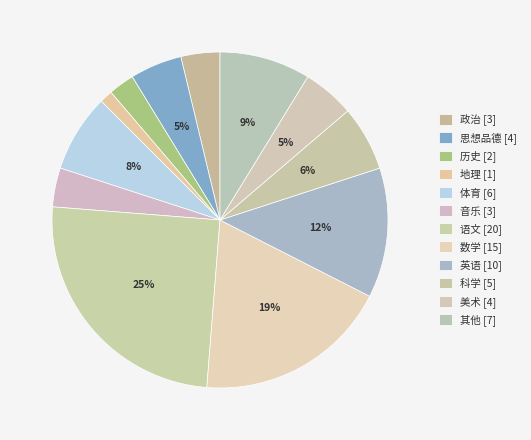

Count the number of slices in the pie.

12